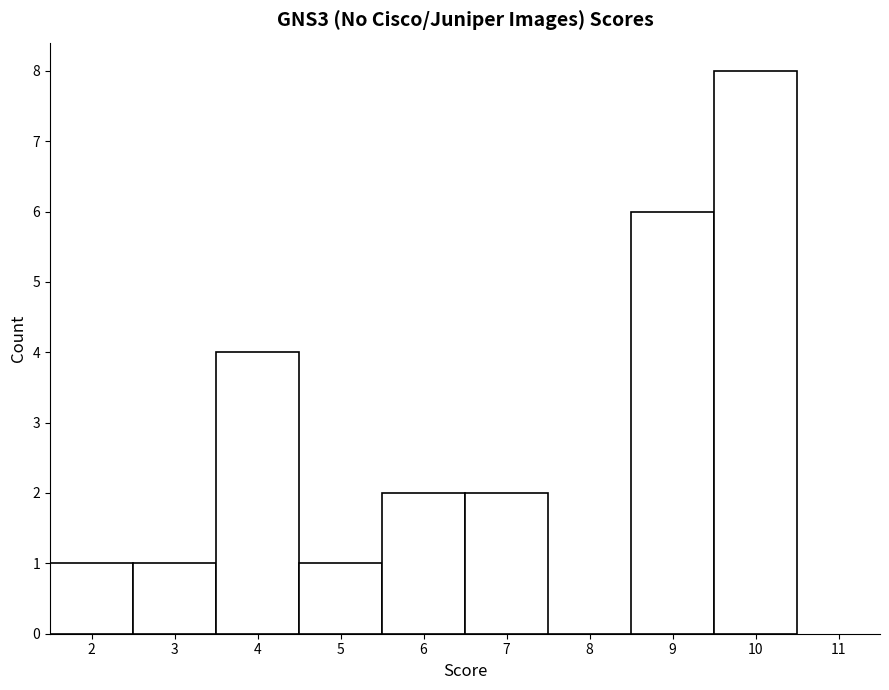

Reading left to right, transcribe this chart: for each bar, give the range it covers on the x-axis and its height. The values are not printed on the chart, so give them approximately, as read against the axis.

1.5 to 2.5: 1
2.5 to 3.5: 1
3.5 to 4.5: 4
4.5 to 5.5: 1
5.5 to 6.5: 2
6.5 to 7.5: 2
7.5 to 8.5: 0
8.5 to 9.5: 6
9.5 to 10.5: 8